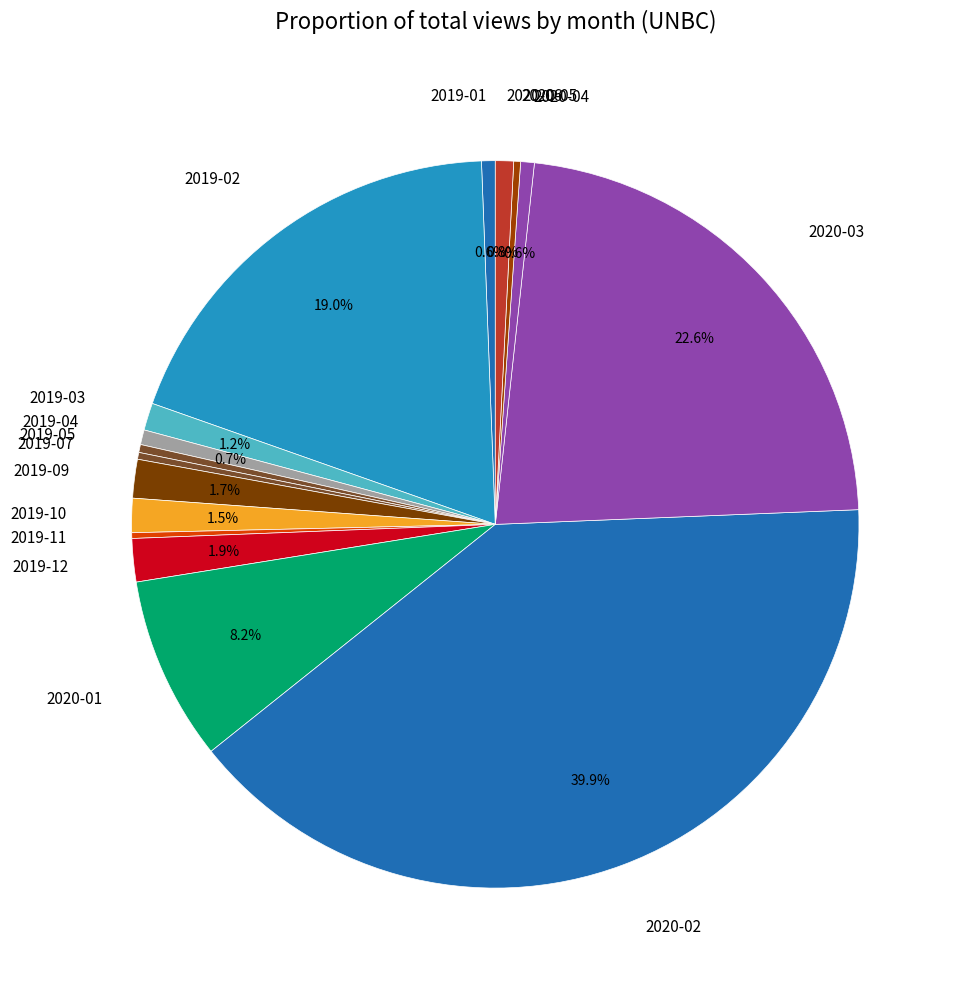

Does 2019-05 account for over 50% of the chart?

No